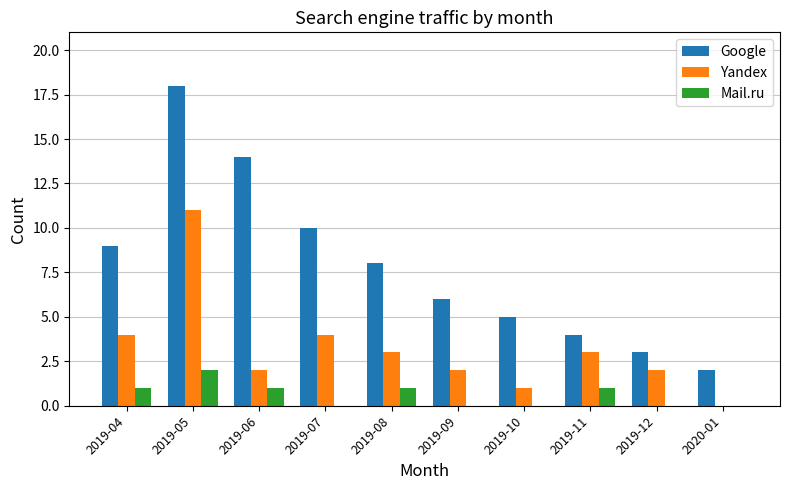

At which label does Yandex reach its peak?

2019-05